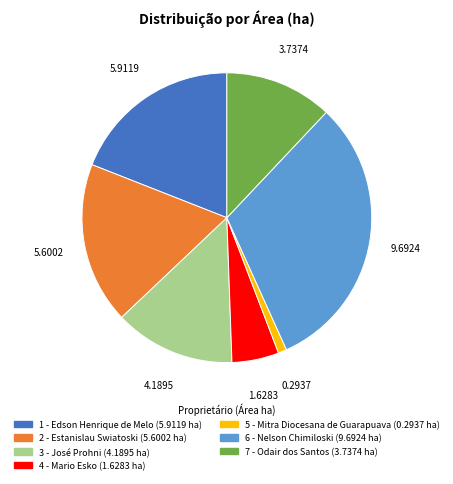

How many segments does this pie chart have?

7